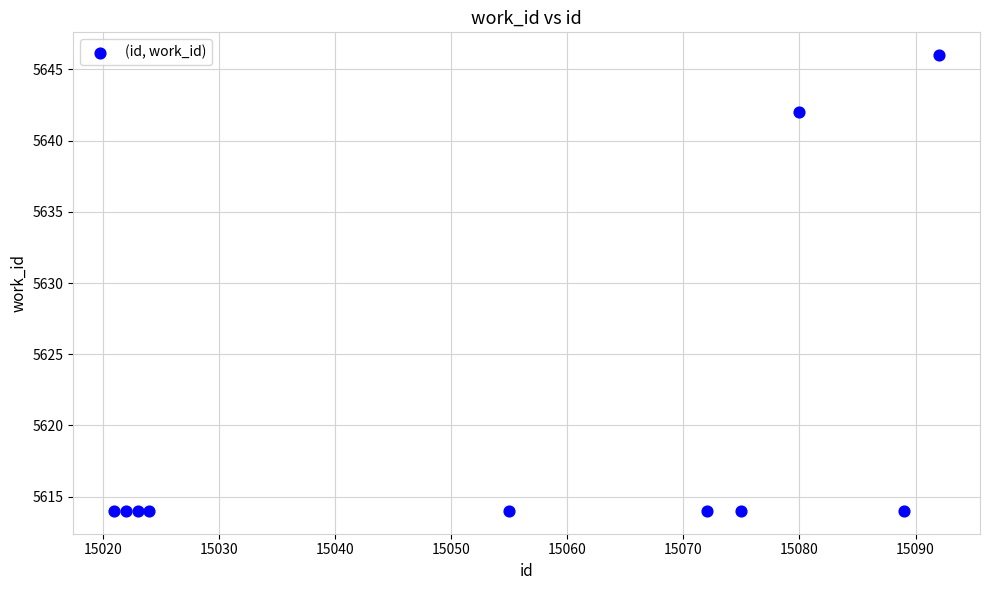

What Y value in the scatter plot is closest to 5630?

5642